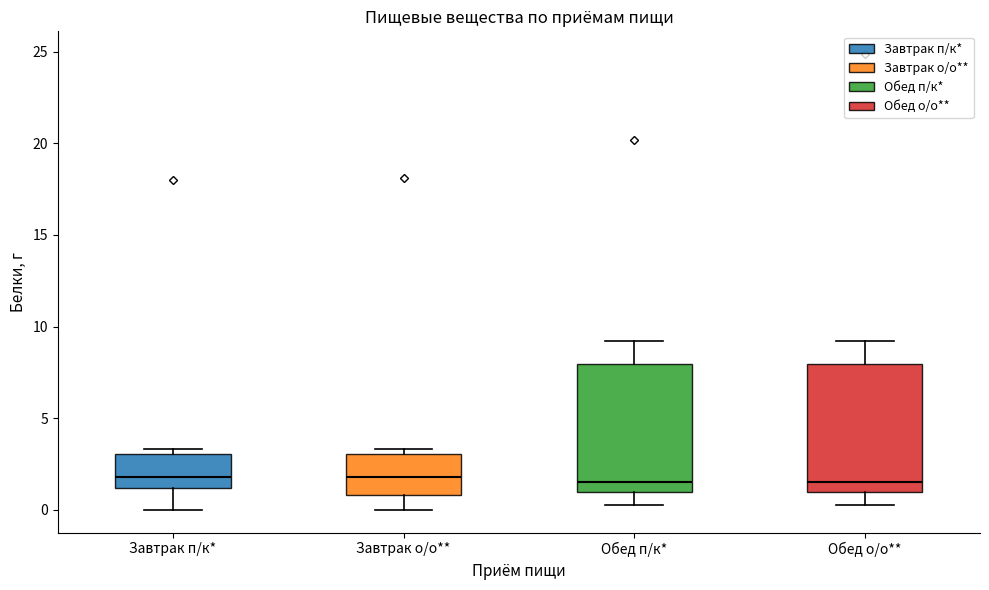

Reading left to right, read every box against the y-axis: the position of its median line, the range the box covers, and the ends of its whiskers. The values are not printed on the chart, so give them approximately, as read against the axis.

Завтрак п/к*: median 2.0, box 1.0 to 3.0, whiskers 0.0 to 3.5
Завтрак о/о**: median 2.0, box 1.0 to 3.0, whiskers 0.0 to 3.5
Обед п/к*: median 1.5, box 1.0 to 8.0, whiskers 0.5 to 9.0
Обед о/о**: median 1.5, box 1.0 to 8.0, whiskers 0.5 to 9.0